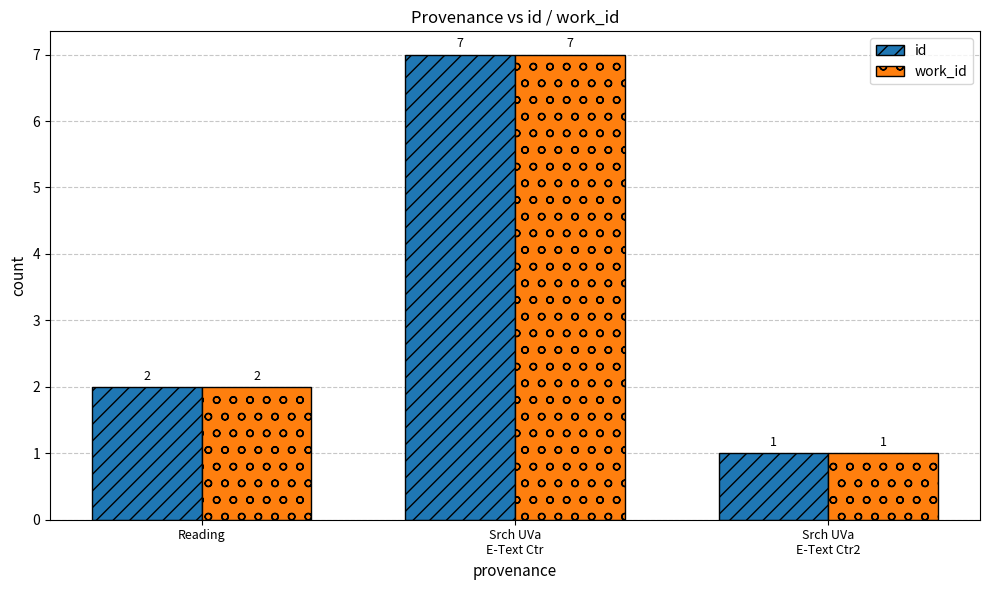

What is the average value of the work_id series?

3